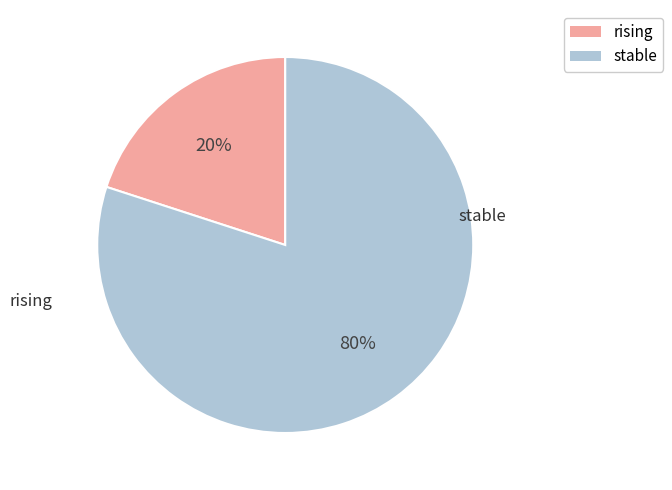

To the nearest percent, what is the difference between the largest and smallest slice percentages?

60%